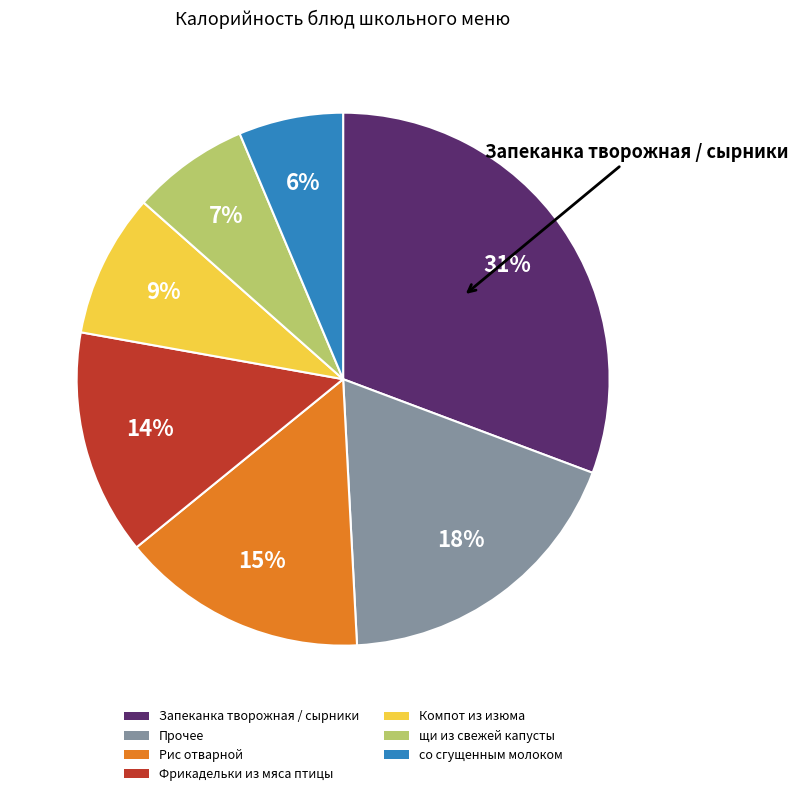

Is Компот из изюма the majority of the pie?

No